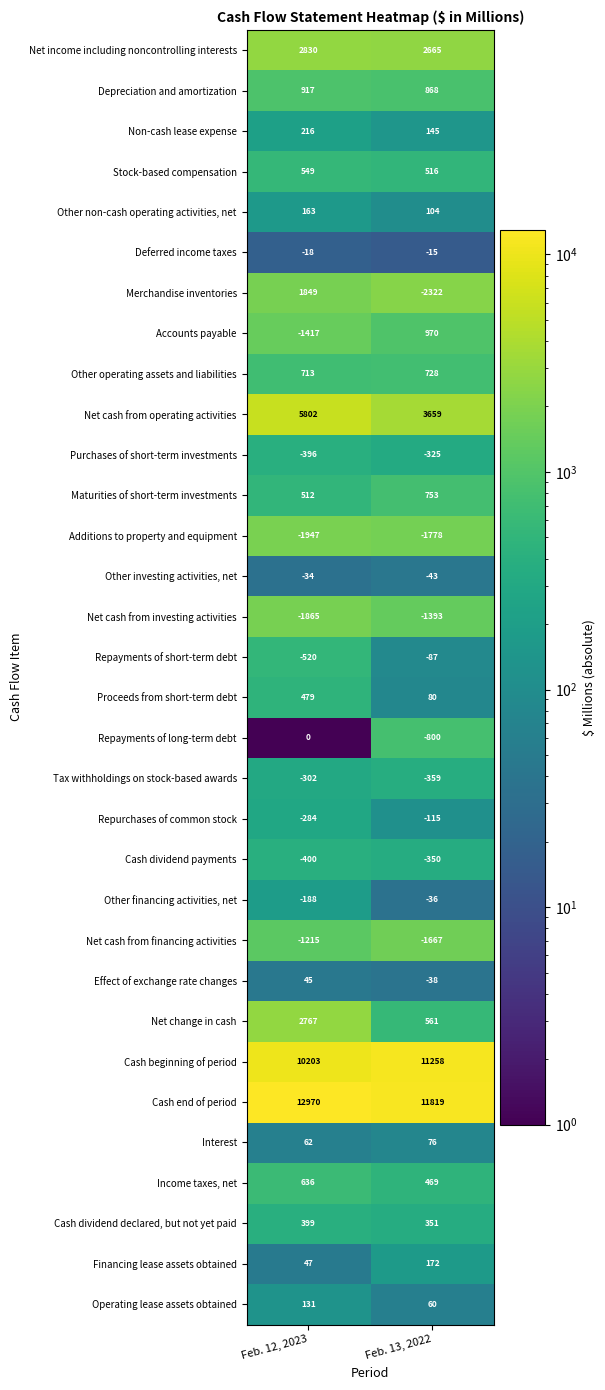

At which category is the sum across all series the highest?

Feb. 12, 2023